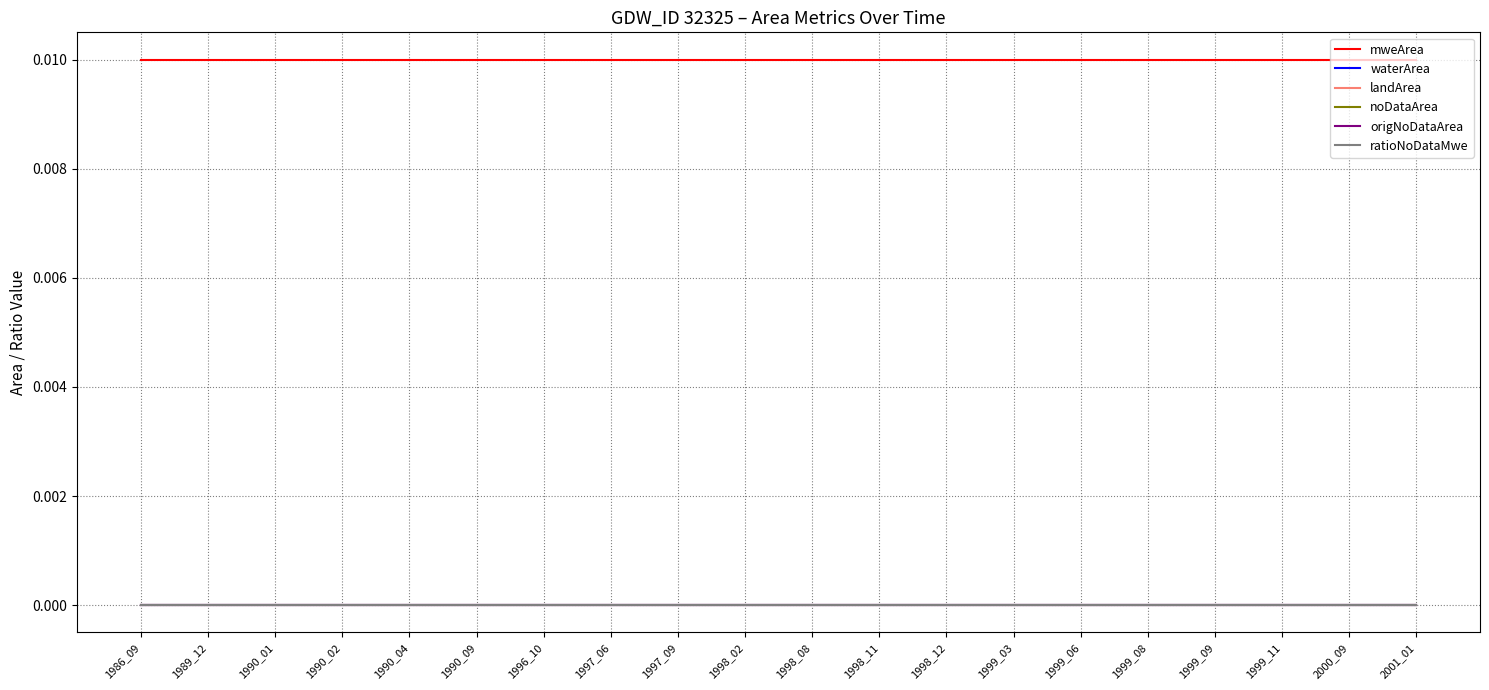

True or false: origNoDataArea has more than 0 points higher than both neighbors.

False